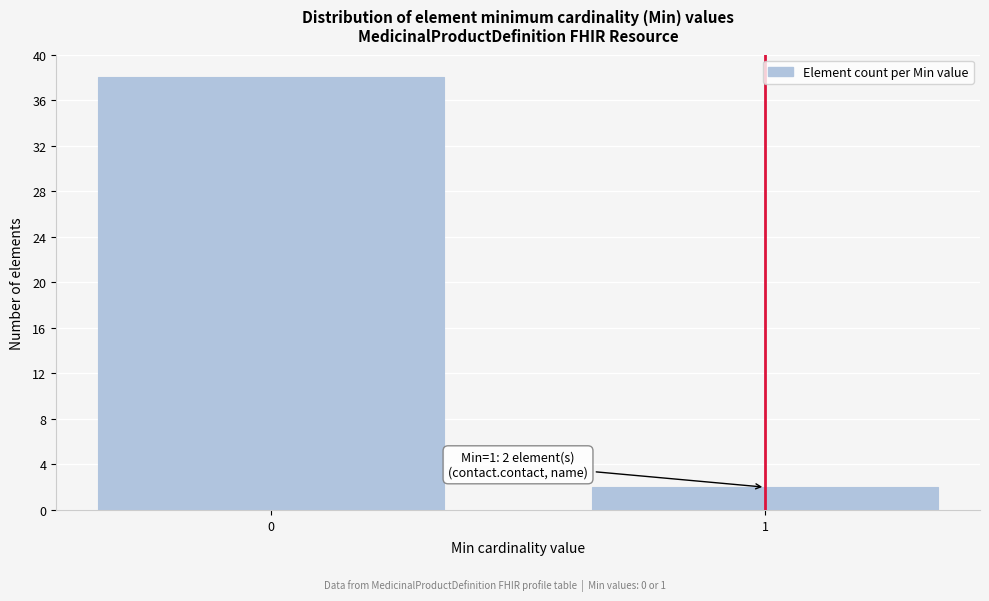

Reading left to right, list all the values displayed in this chart.

0=38	1=2